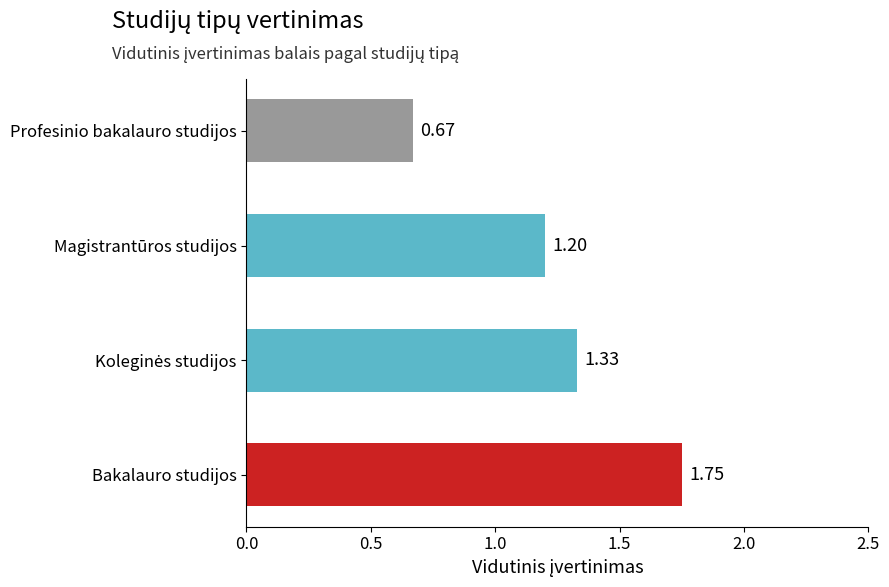

How many values exceed 1?

3